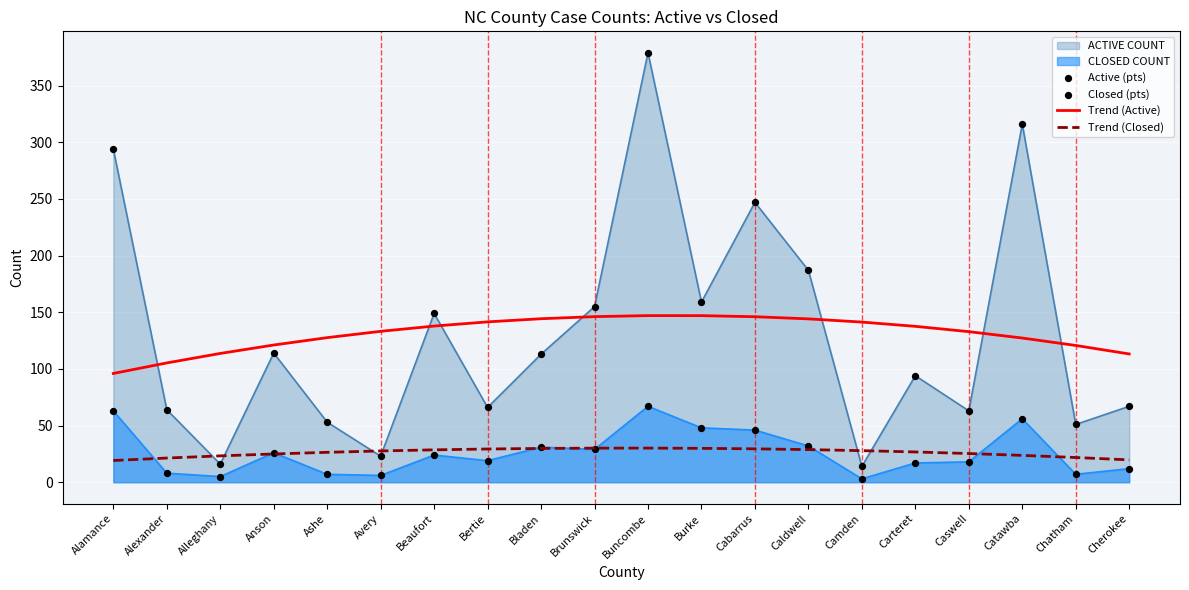

Which series reaches the maximum Y coordinate?

Active (pts)